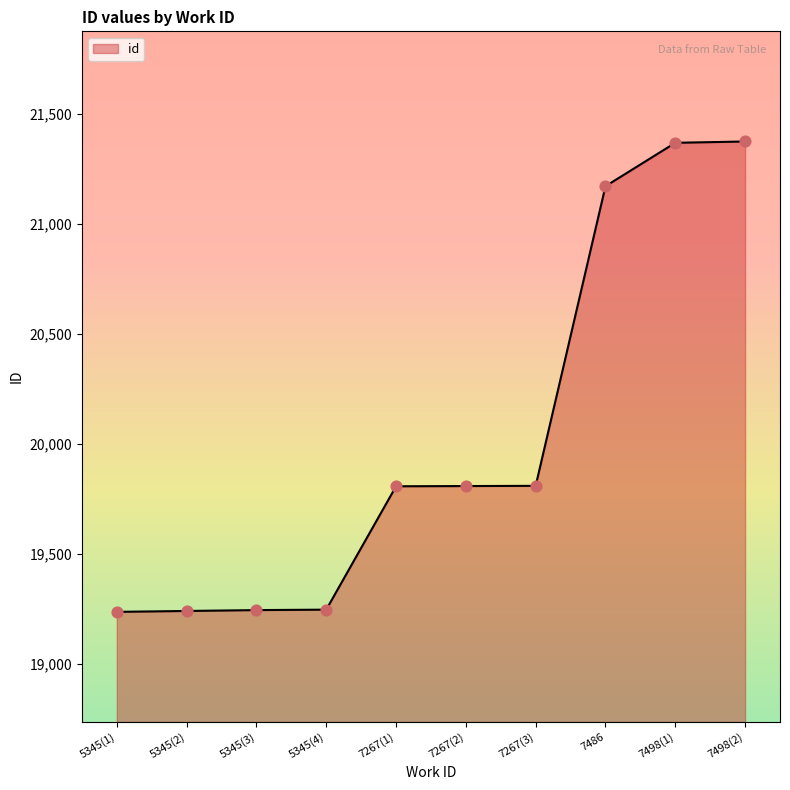

What is the ratio of the value at 5345(4) to the value at 7267(2)?

1.0